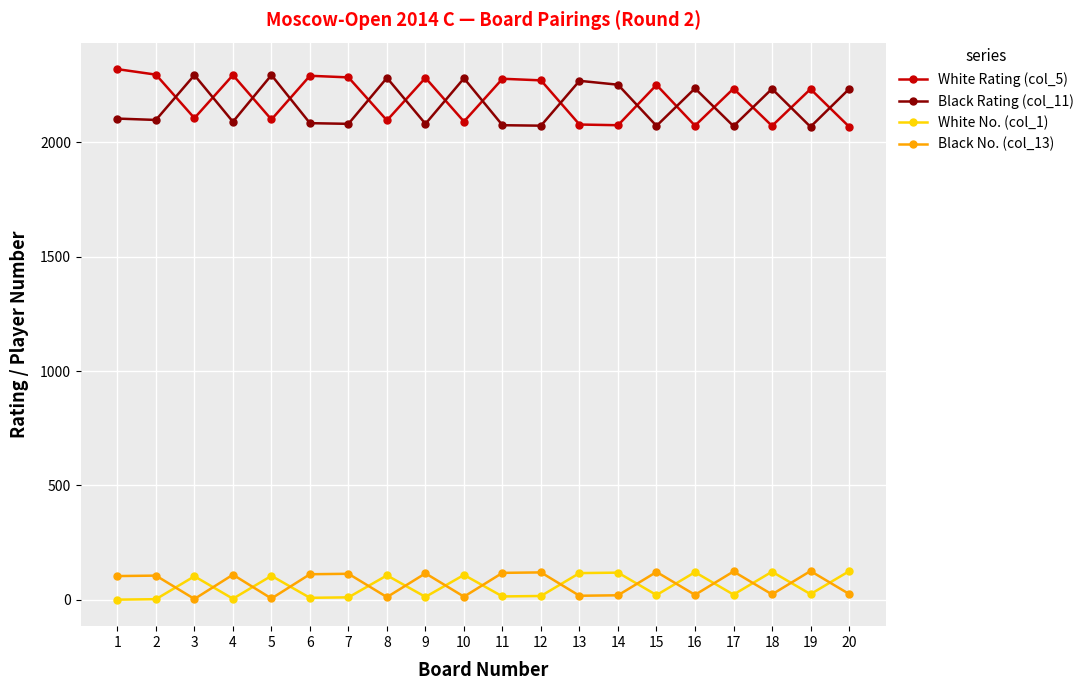

What is the average value of the White Rating (col_5) series?

2189